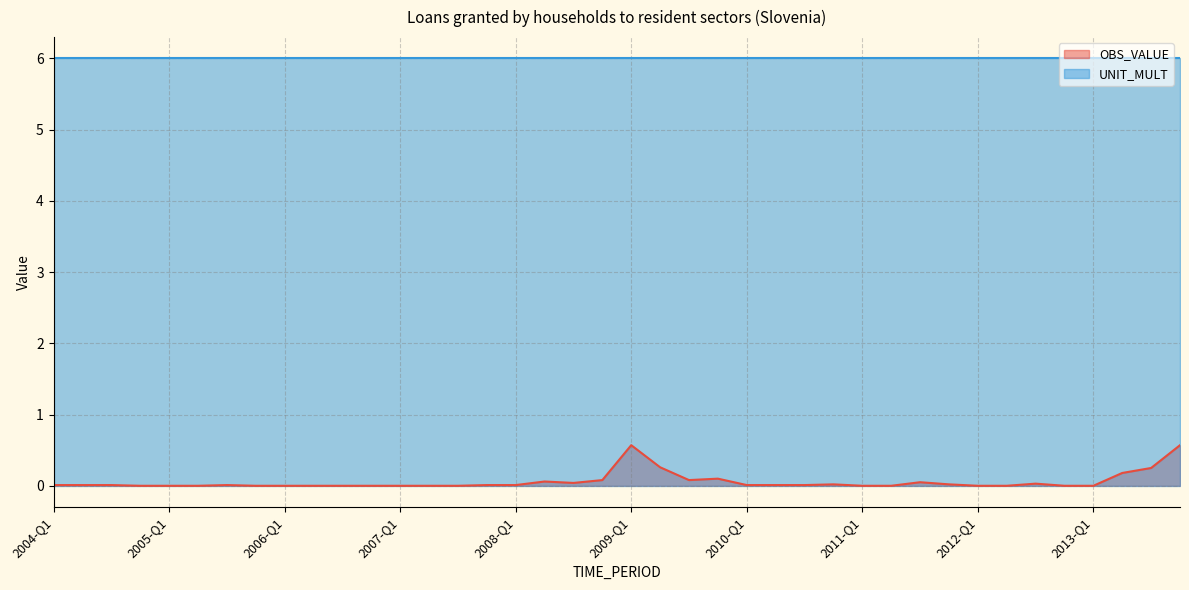

How many lines are shown in the chart?

2